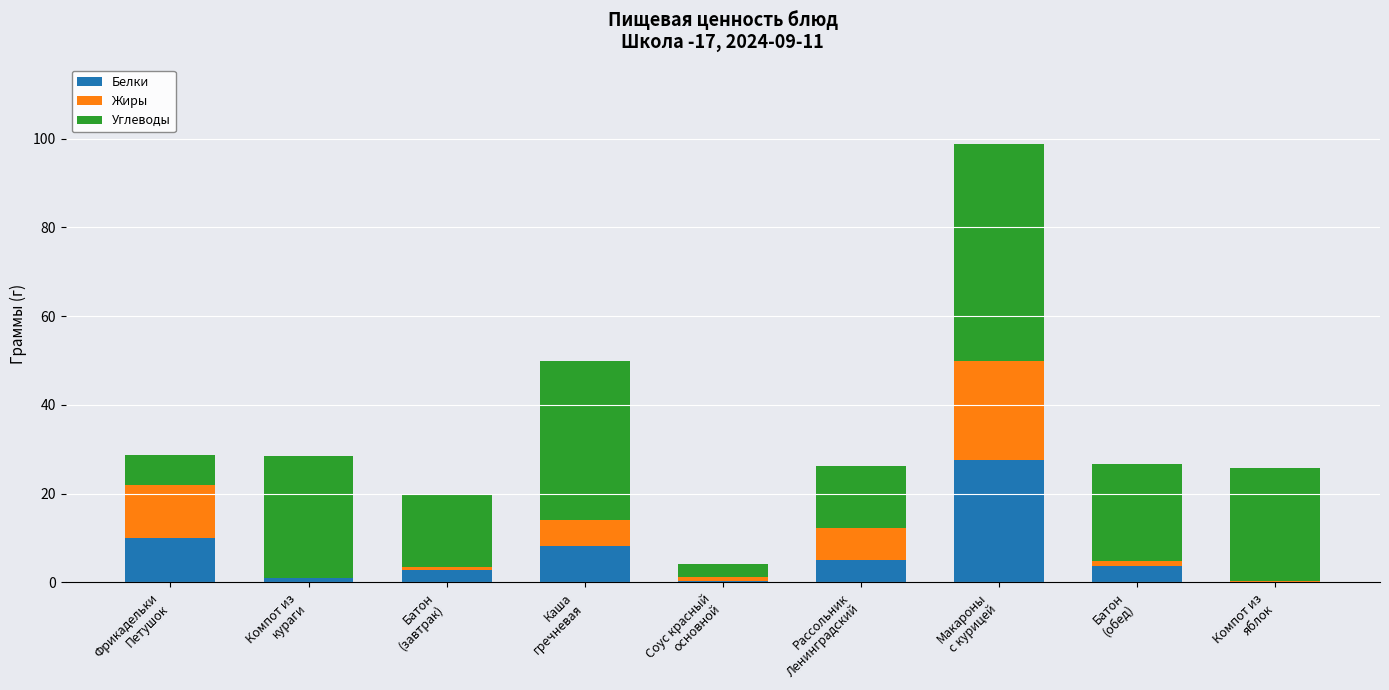

What is the maximum value for Белки?

27.6